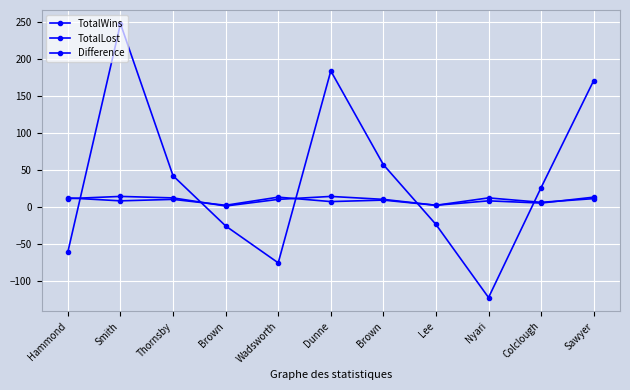

What is the difference between the highest and lowest values at Colclough?

21